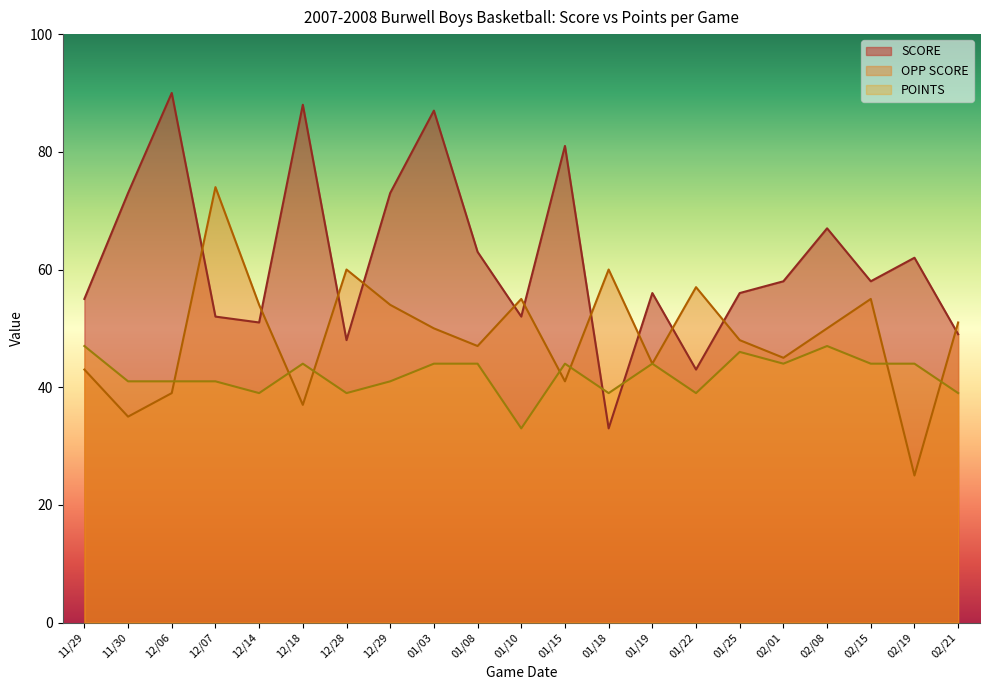

At 02/08, list the series in order from smallest to largest.

POINTS, OPP SCORE, SCORE